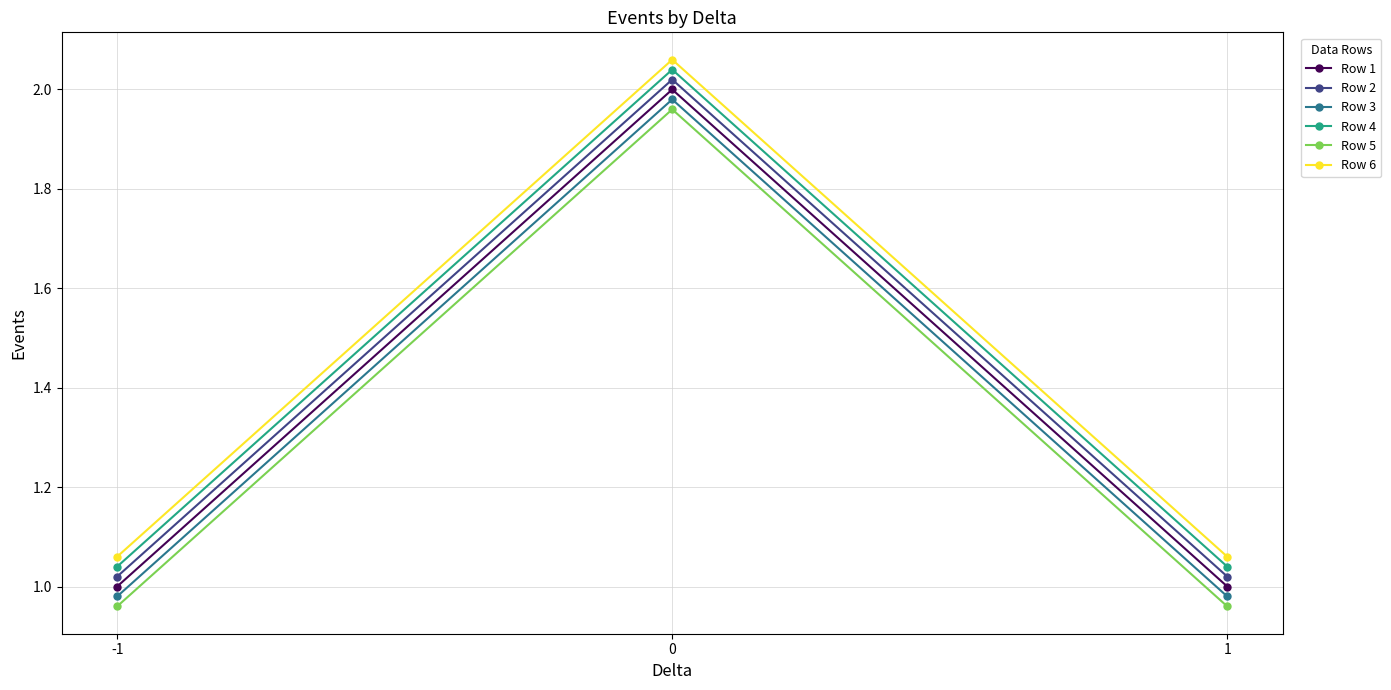

What are all the series names shown in the legend?

Row 1, Row 2, Row 3, Row 4, Row 5, Row 6